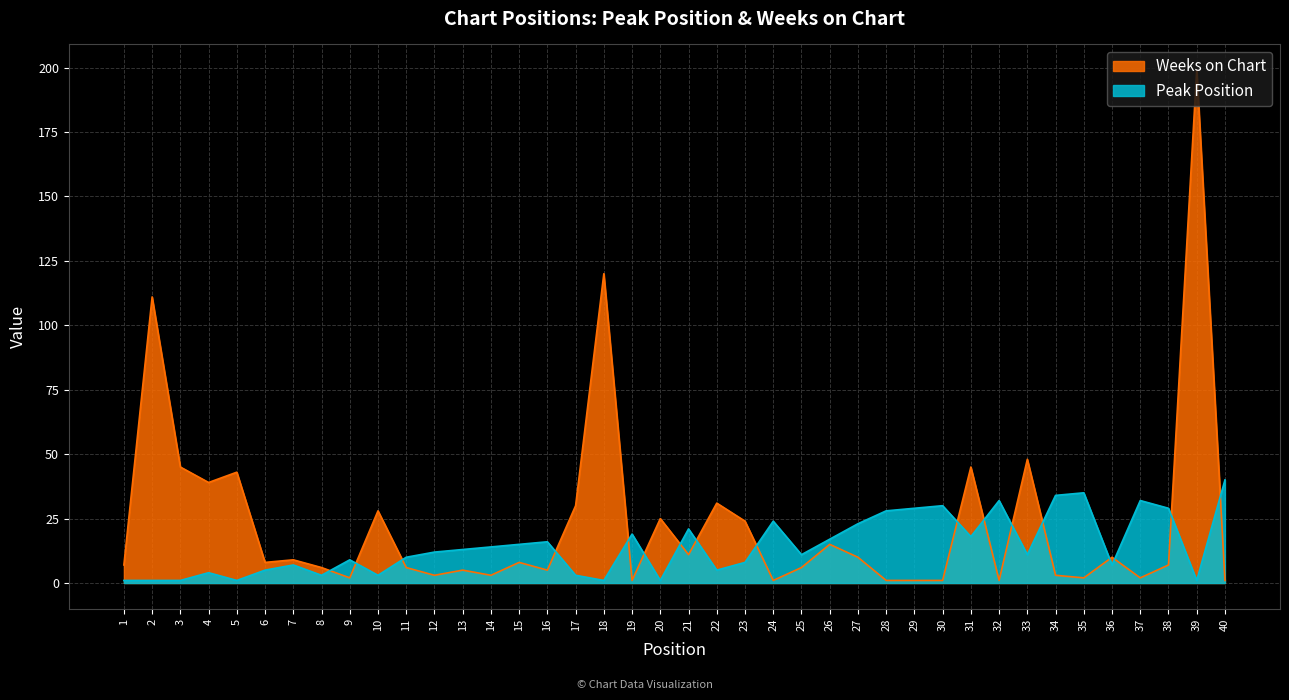

Which series has the largest range (max minus min)?

Weeks on Chart